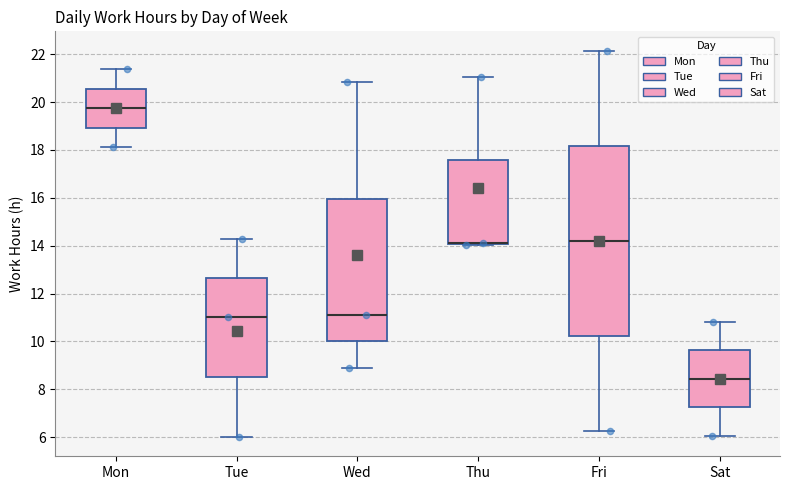

Which box is the tallest, from its lower edge to its upper edge?

Fri